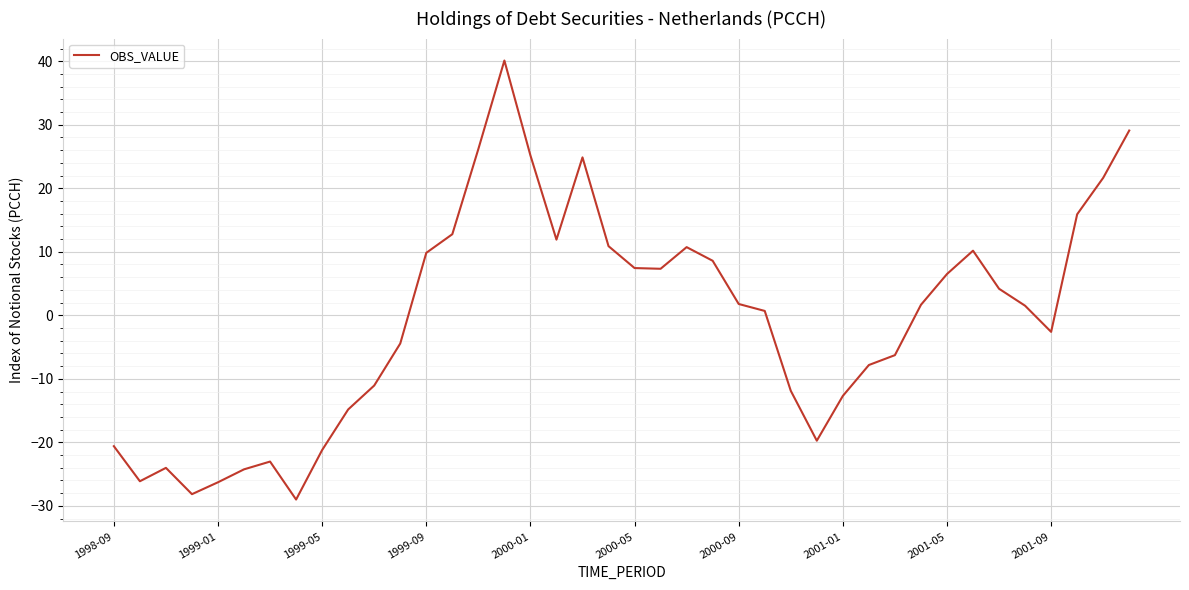

What is the difference between the maximum and minimum values?

69.1